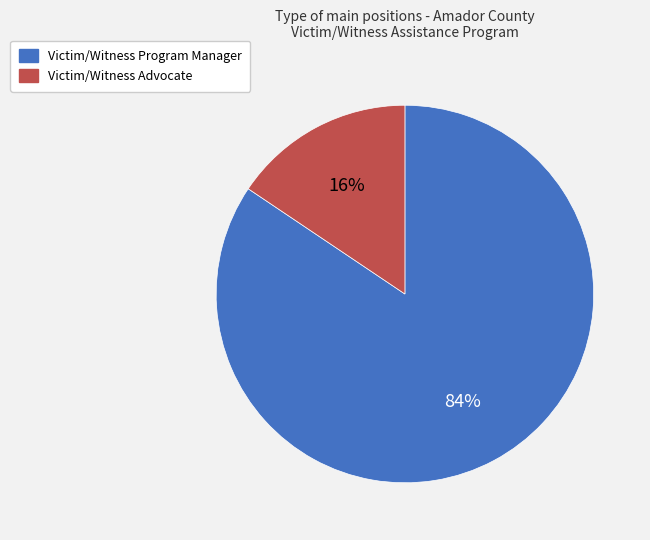

Which slice is the largest?

Victim/Witness Program Manager